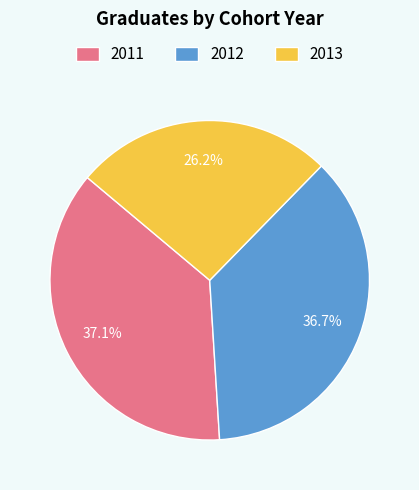

Is there any slice that represents more than half of the pie?

No